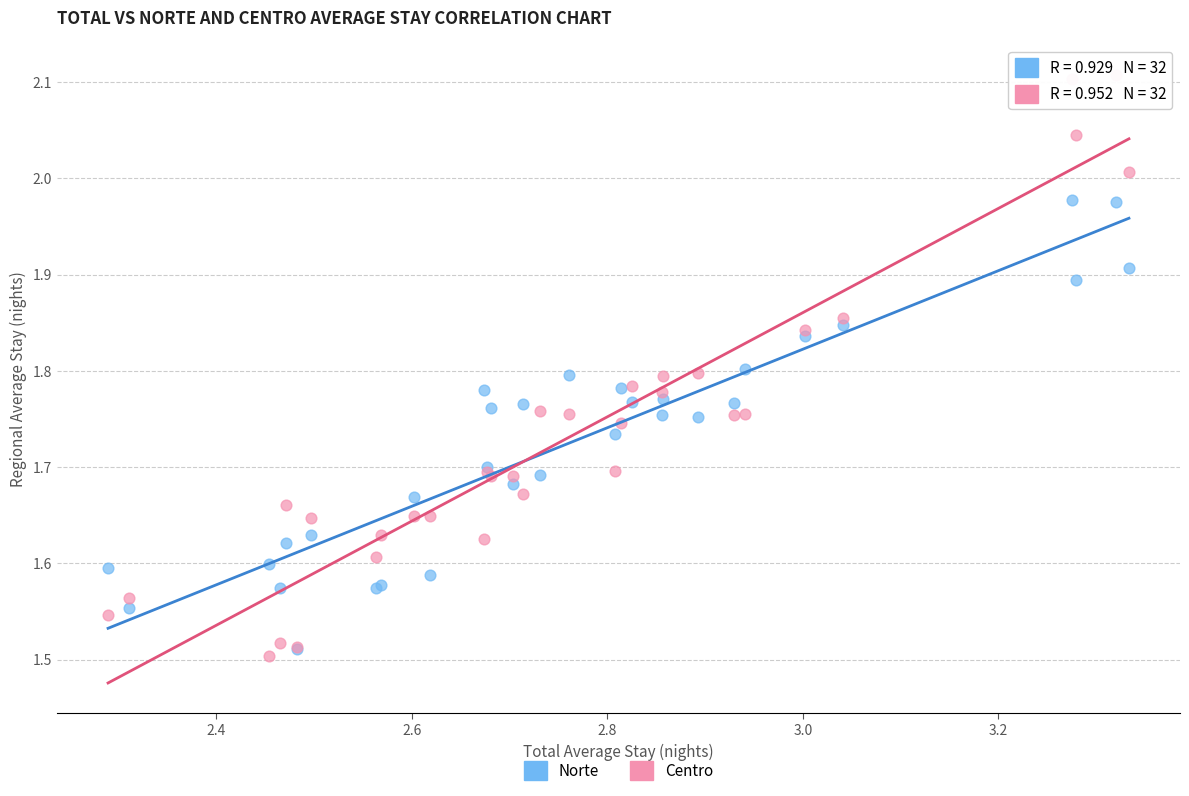

Which series reaches the minimum Y coordinate?

Centro